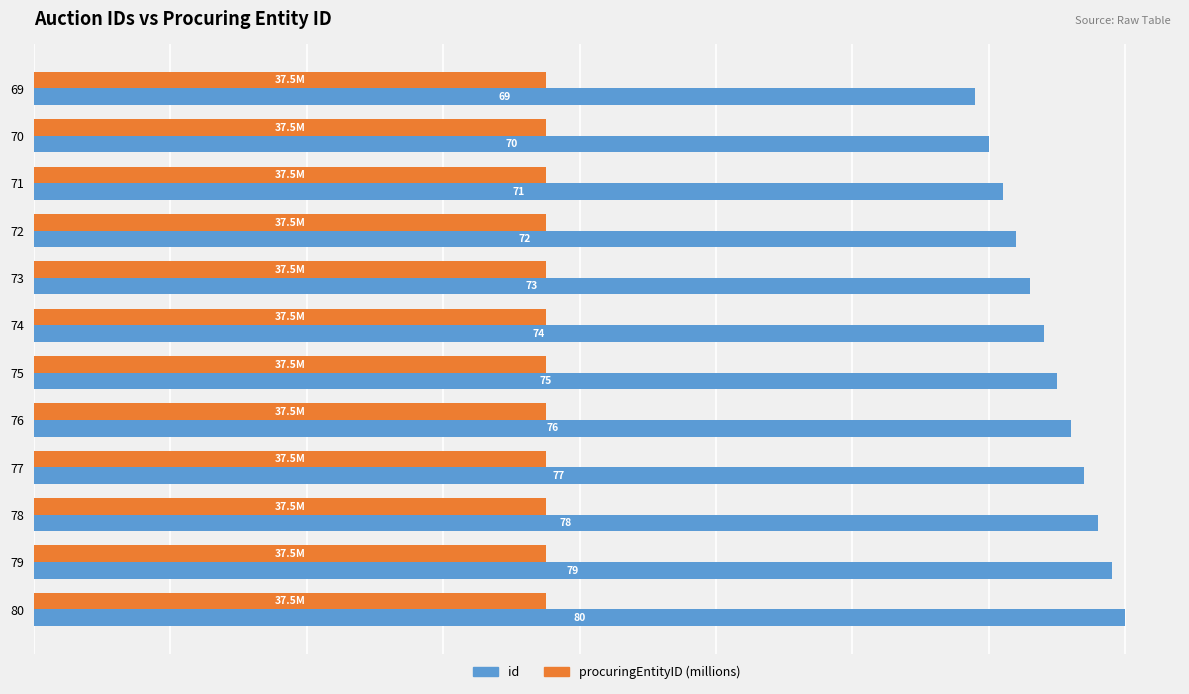

Which series has the largest total across all categories?

id